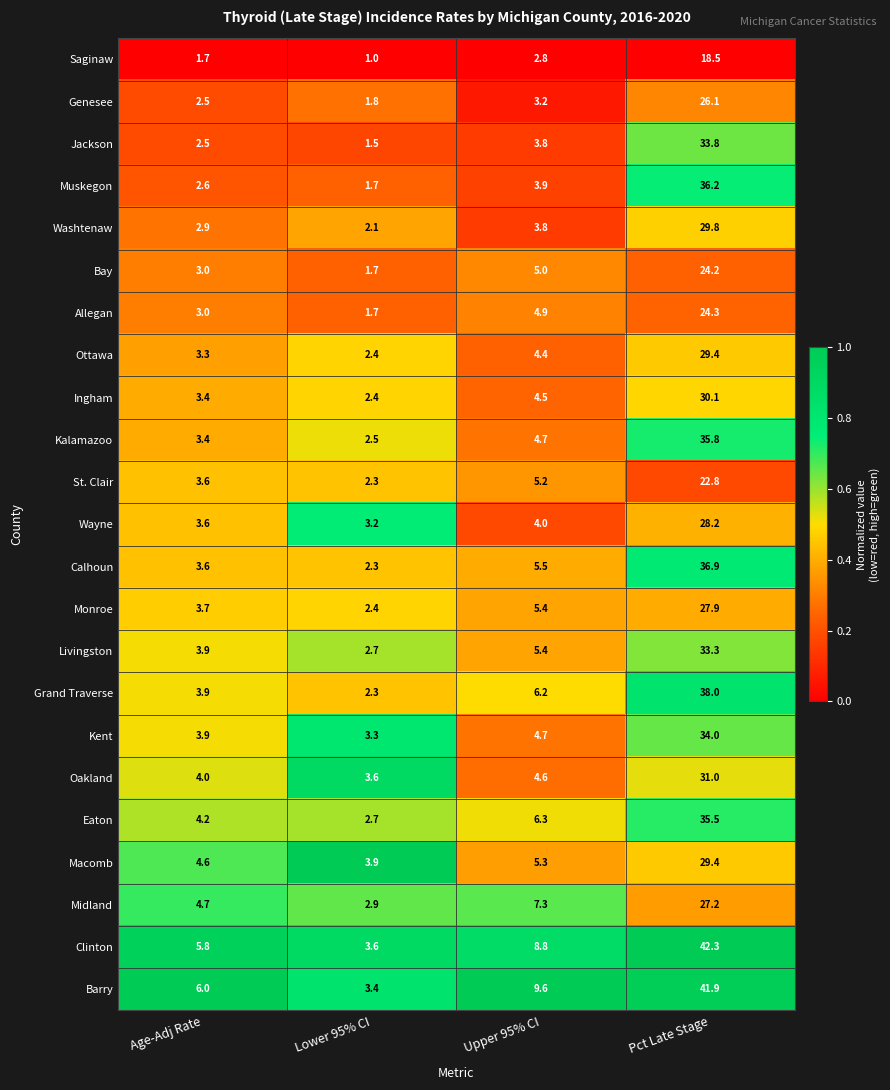

What is the spread (max minus min) of values at Upper 95% CI?

6.8